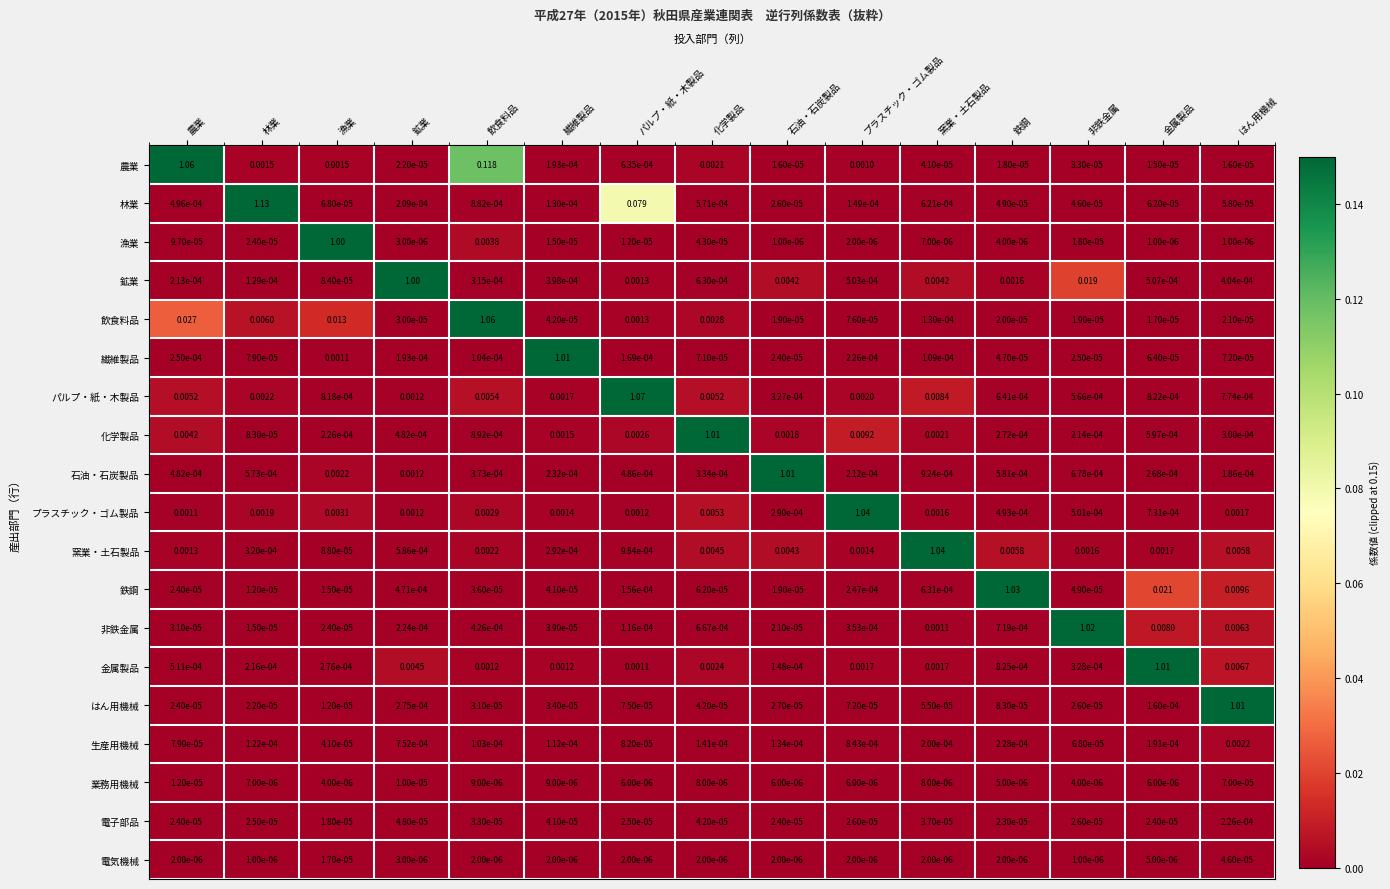

Which series changed the most between 農業 and 金属製品?

農業